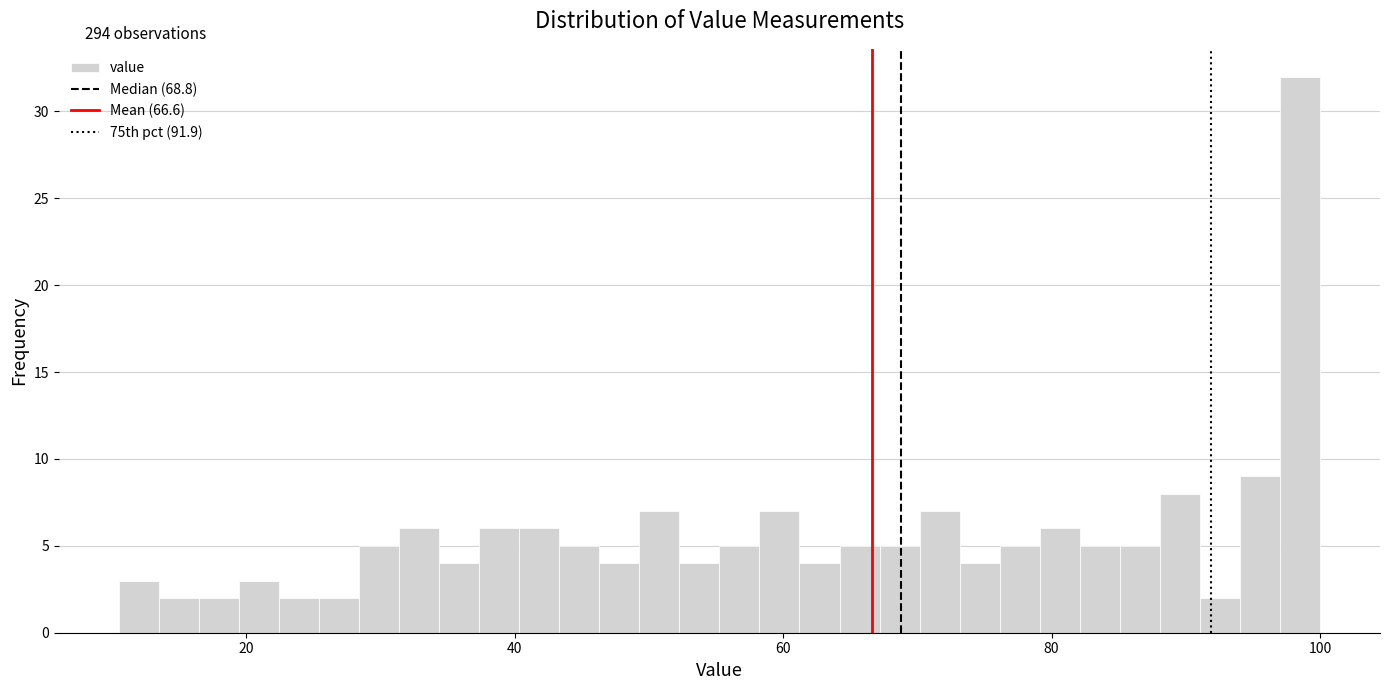

Around what value on the x-axis is the tallest bar? Give the approximate position of its centre, as read against the axis.

98